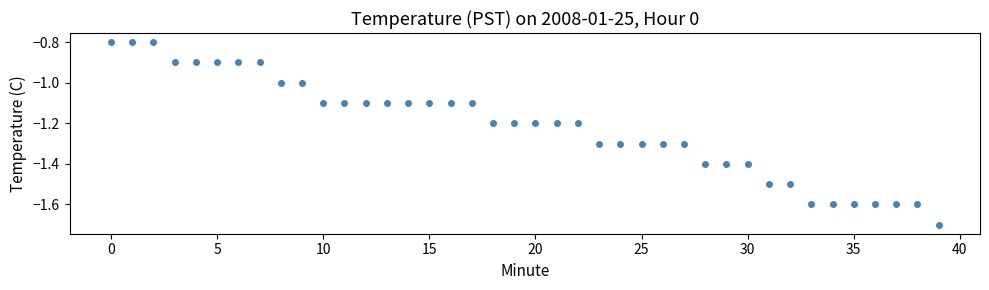

What is the range of Y values (max minus min)?

0.9